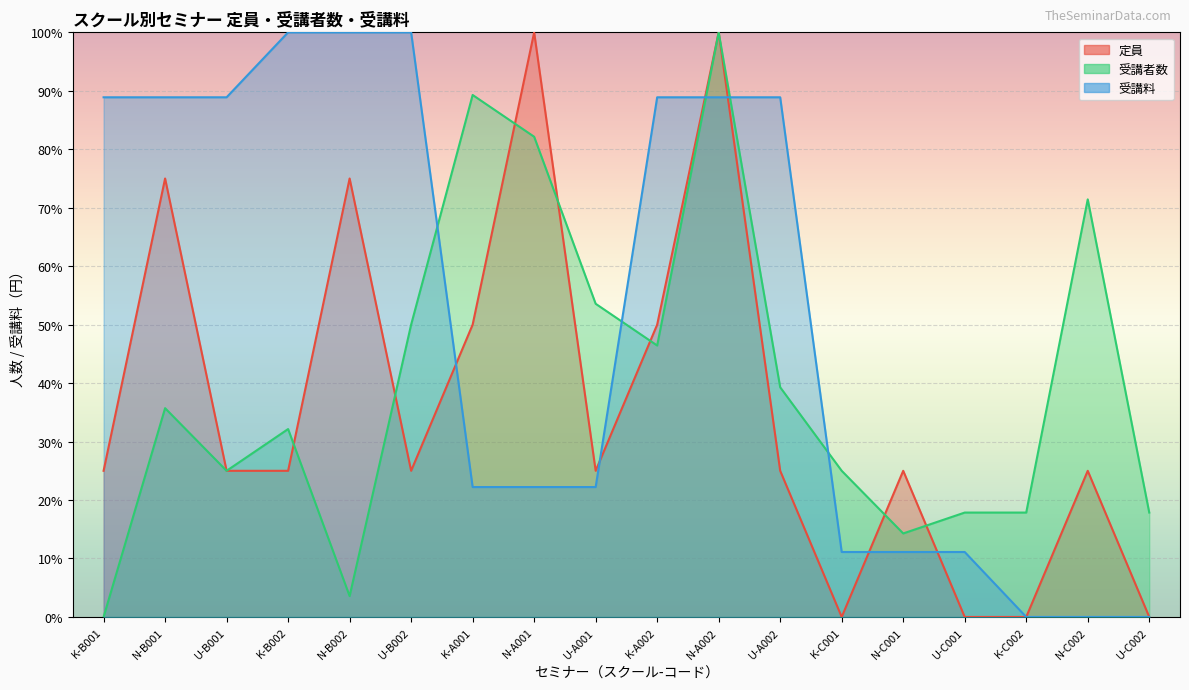

How many lines are shown in the chart?

3